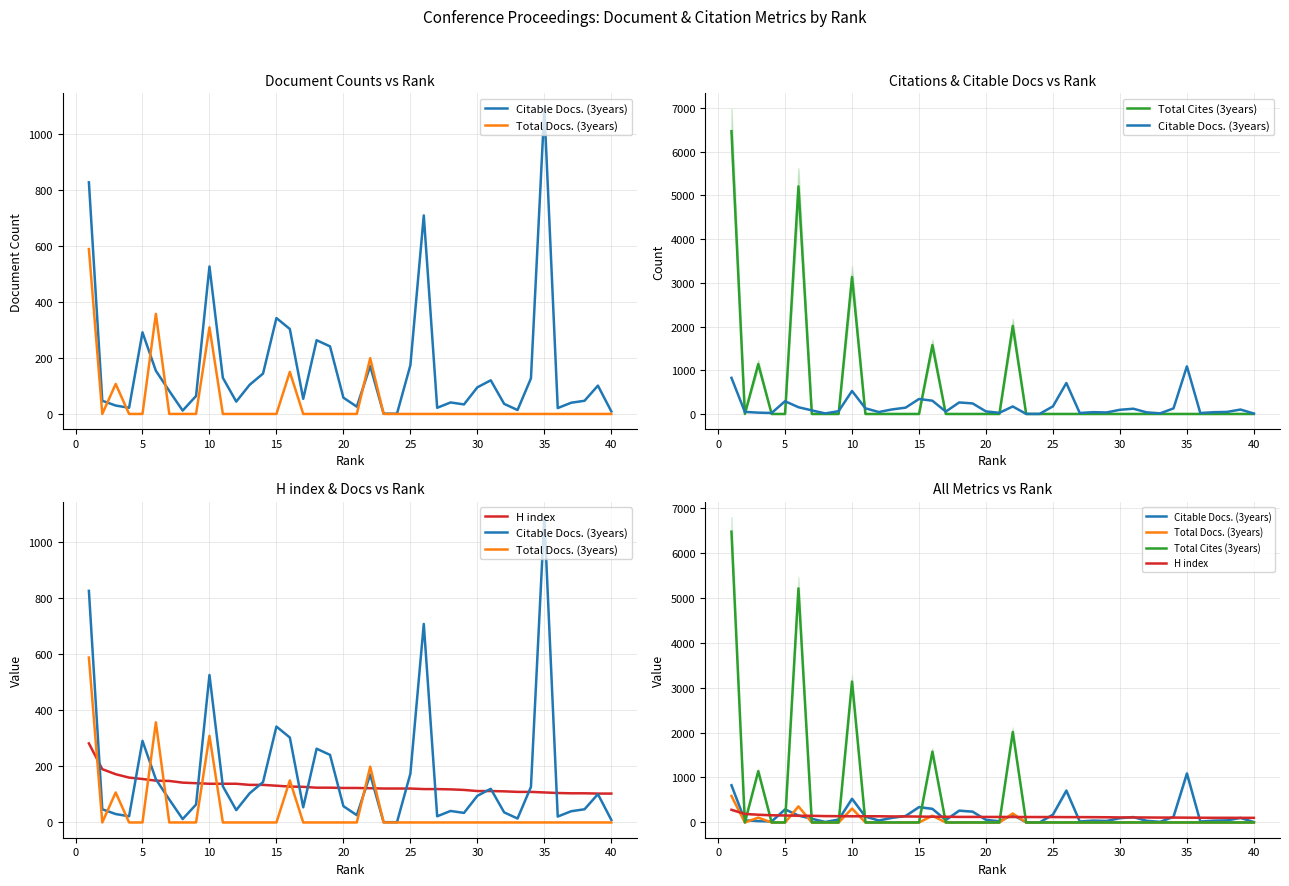

True or false: Total Docs. (3years) has a value of -361 at 16.

False